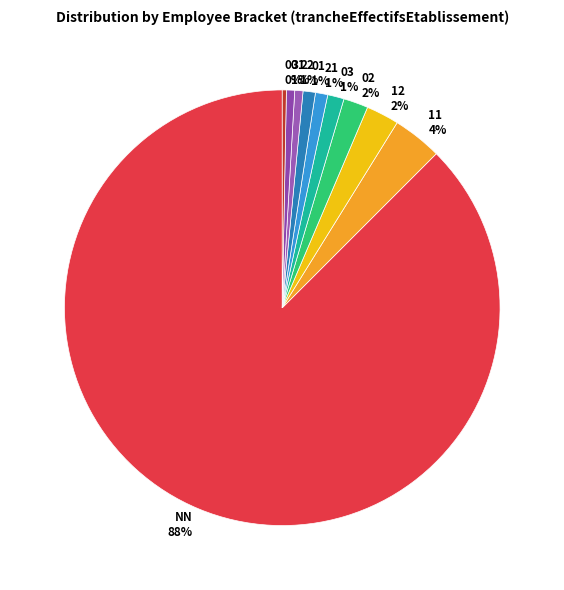

To the nearest percent, what percentage of the pie is 31?

1%